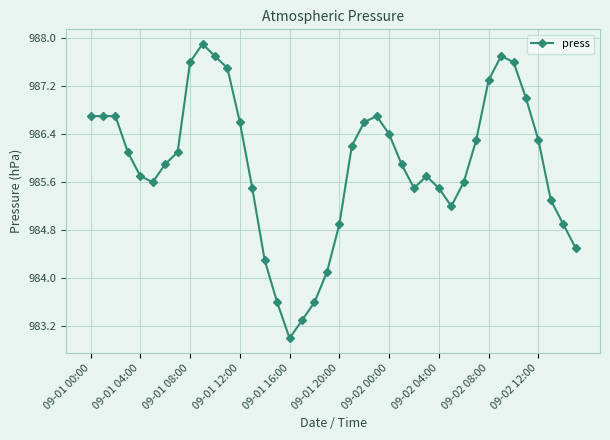

True or false: there are more than 0 points higher than both neighbors.

True